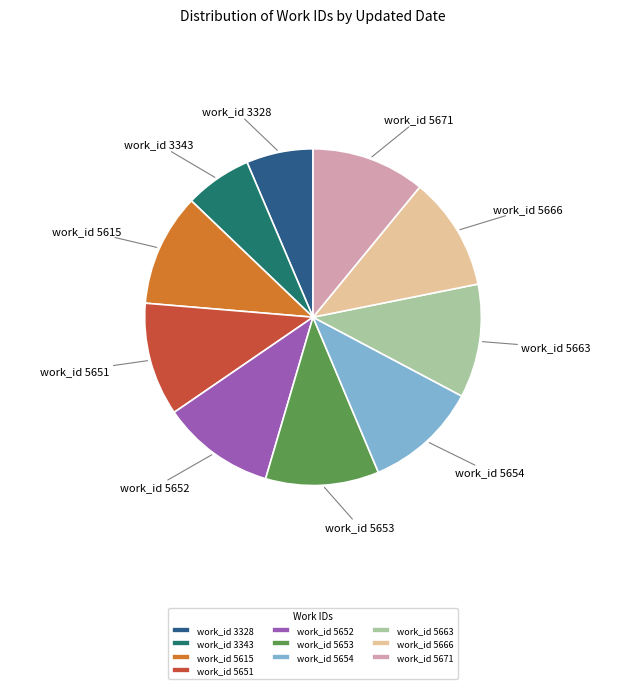

The work_id 5671 slice represents 23% of the pie. True or false?

False